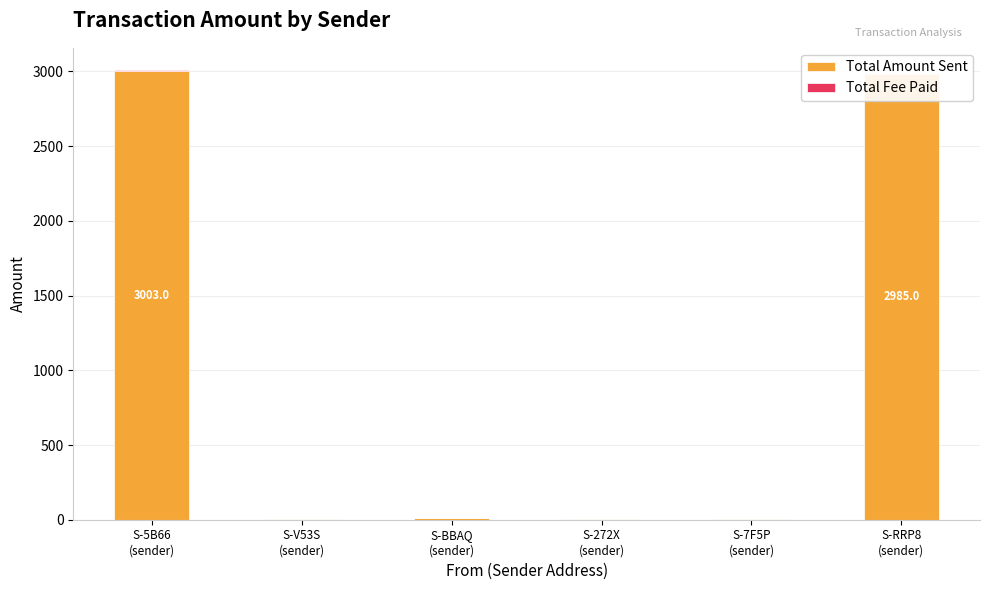

Rank the series by their average value, from highest to lowest.

Total Amount Sent, Total Fee Paid